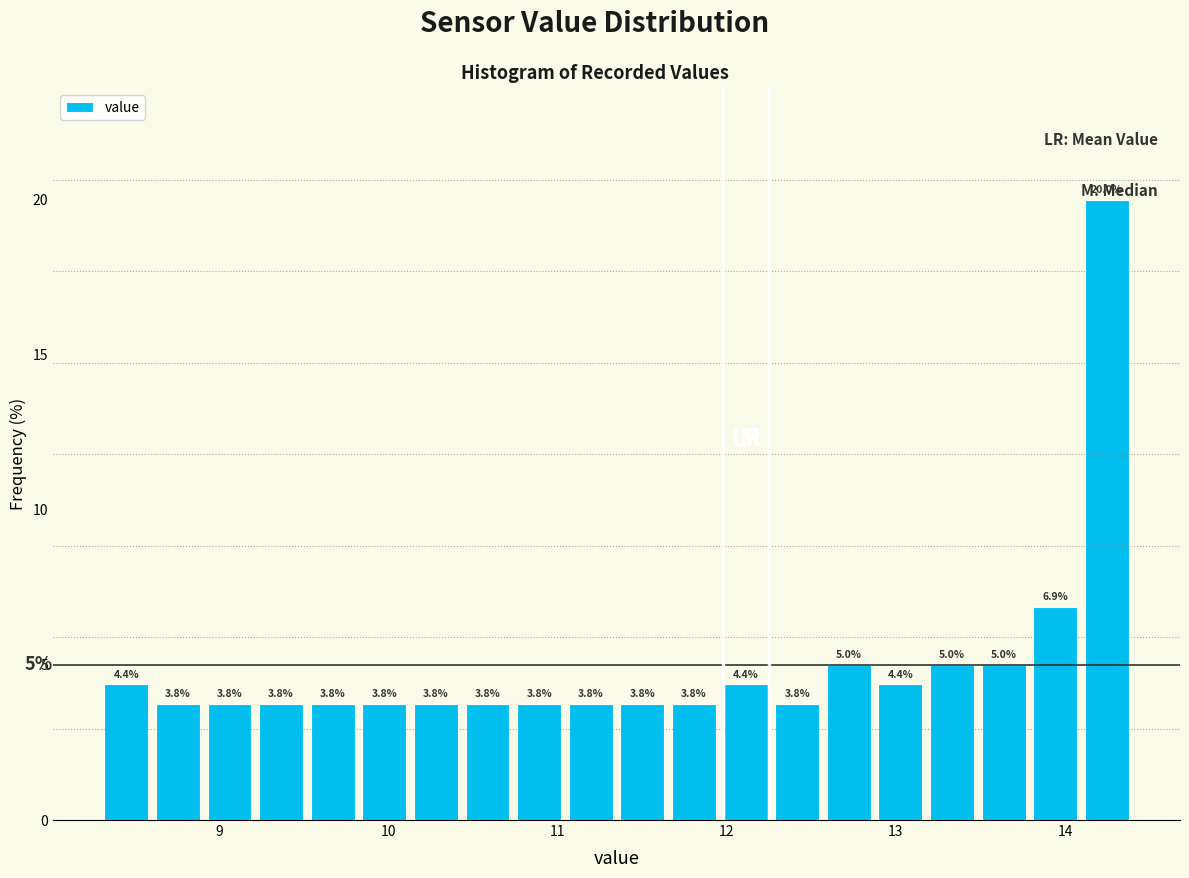

Read against the x-axis, roughly where is the centre of the tallest bar?

14.2